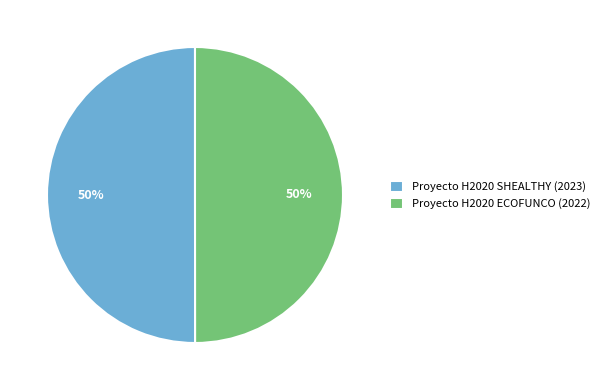

Approximately how many times larger is the value at Proyecto H2020 SHEALTHY (2023) compared to Proyecto H2020 ECOFUNCO (2022)?

1.0